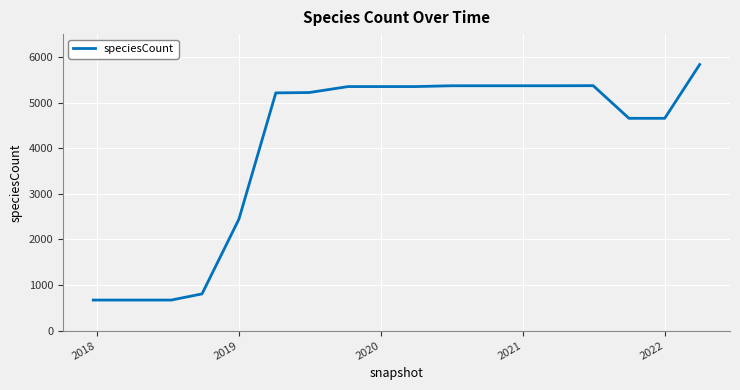

What is the greatest value displayed?

5833